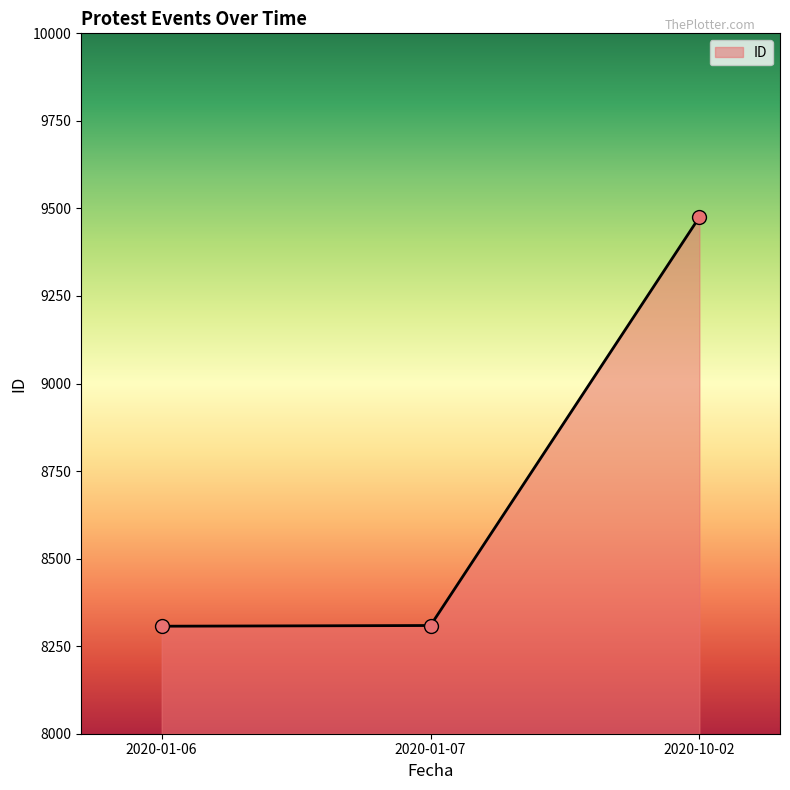

Between 2020-01-06 and 2020-10-02, which is larger?

2020-10-02